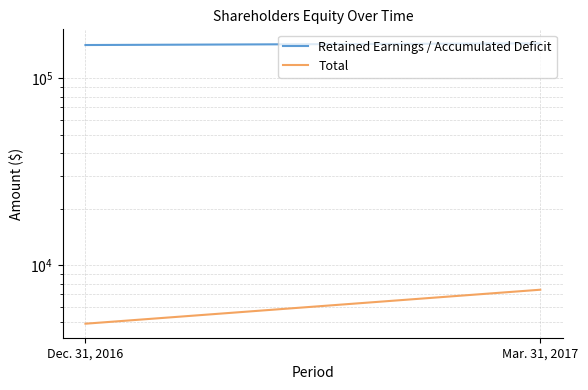

Which series has the widest spread of values?

Retained Earnings / Accumulated Deficit